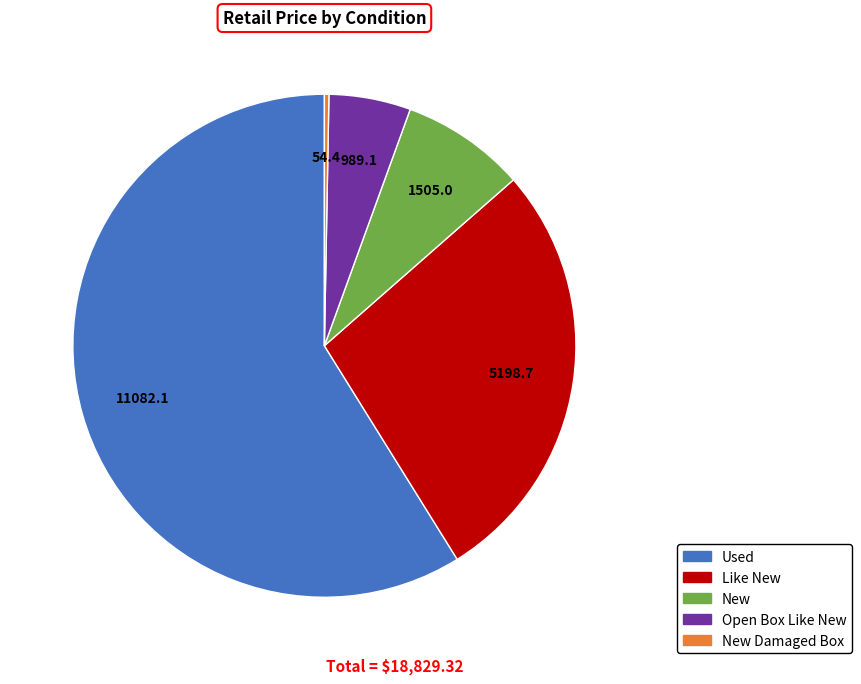

Count the number of slices in the pie.

5